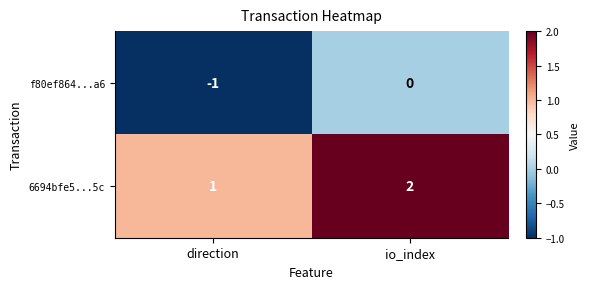

List the series in order of their overall mean, lowest first.

f80ef864...a6, 6694bfe5...5c